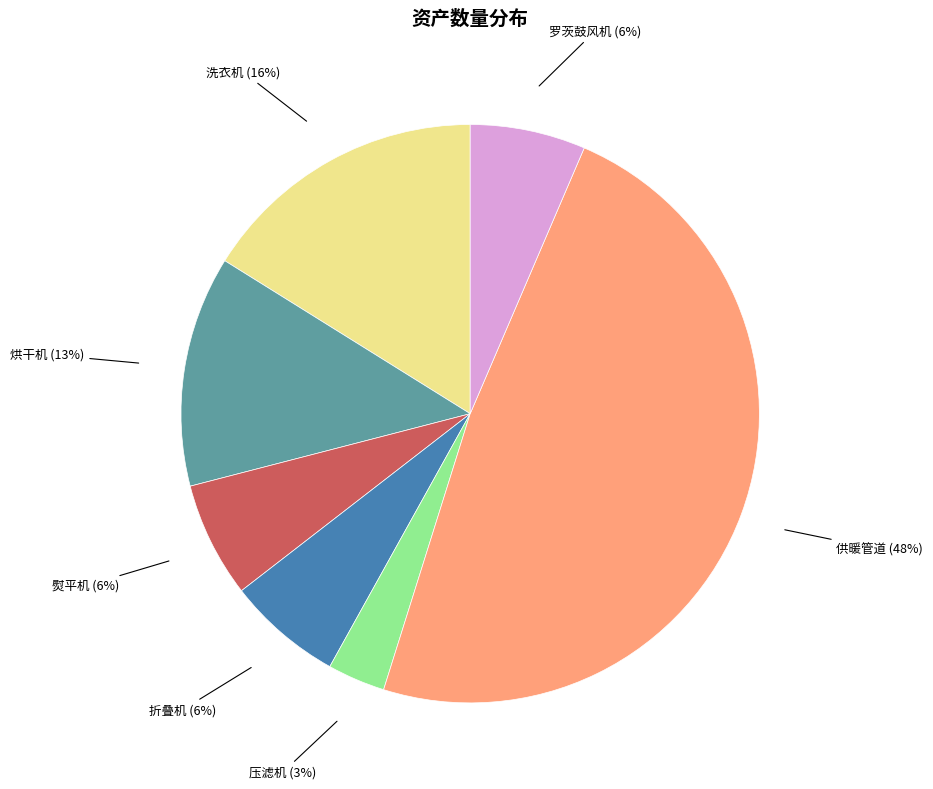

How many slices are in this pie chart?

7